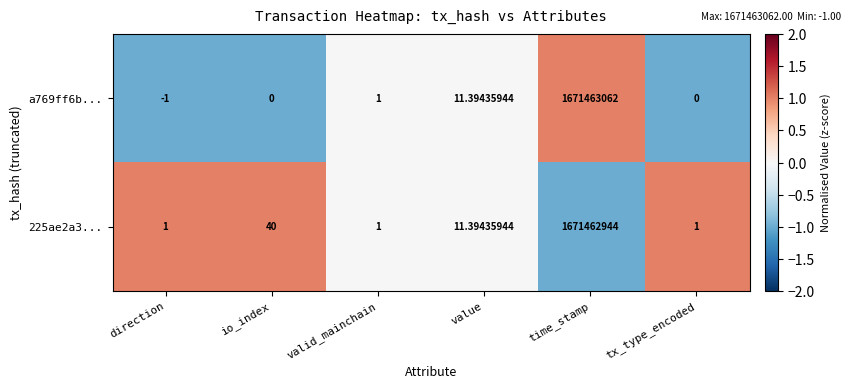

Count the number of data series in this chart.

2